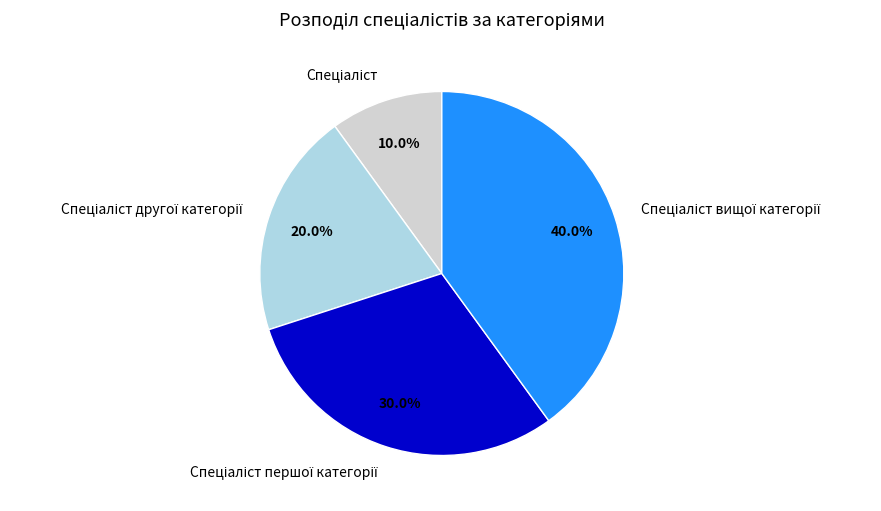

Does any single category account for the majority?

No